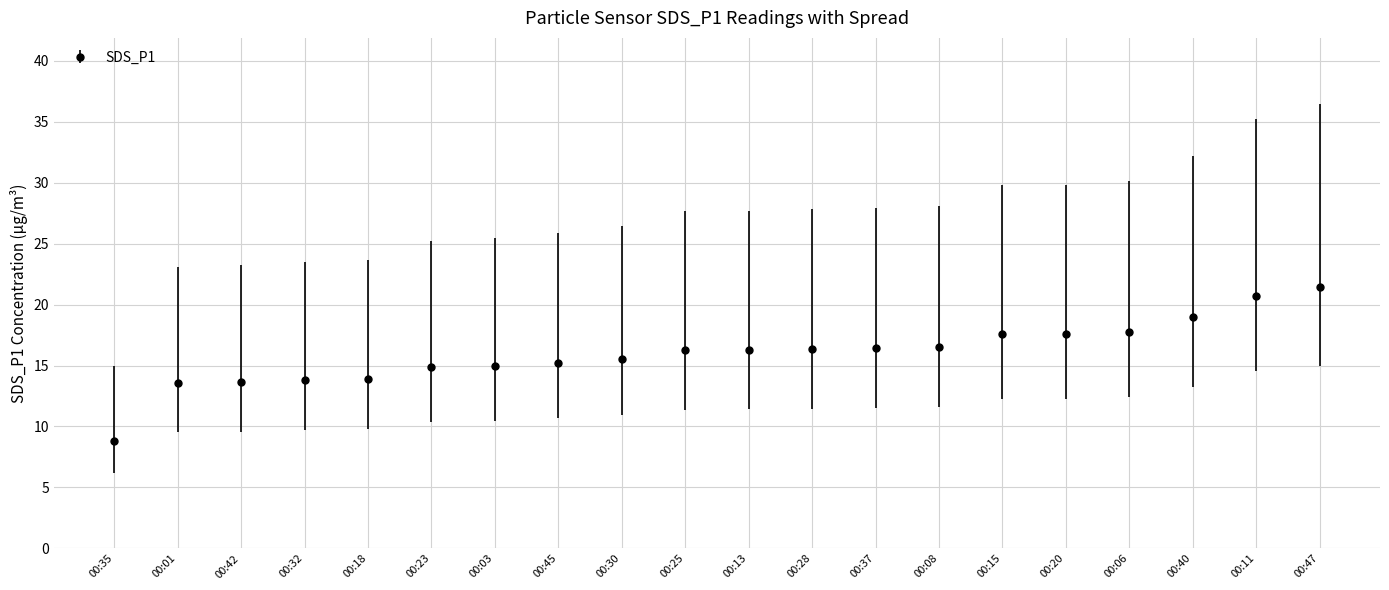

Approximately how many times larger is the value at 00:35 compared to 00:08?

0.5